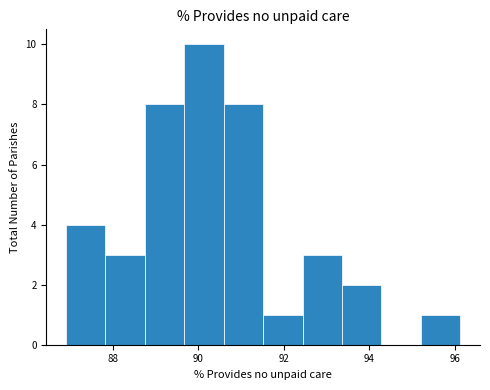

Over which range of the x-axis is the bar tallest?

89.6 to 90.6